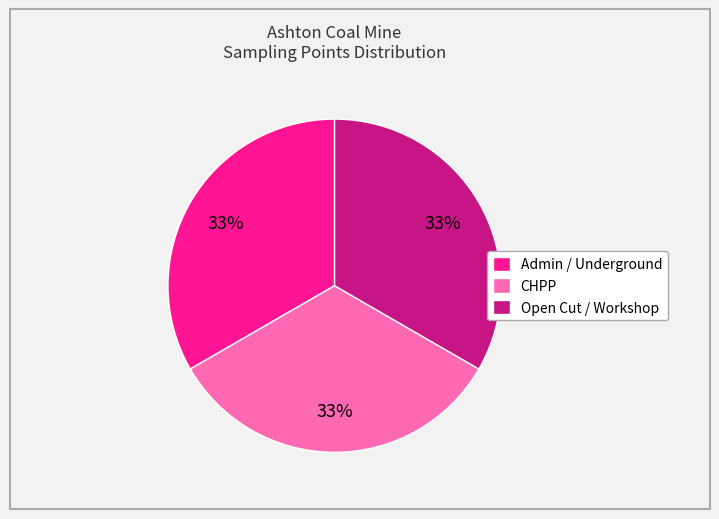

What is the ratio of the value at Admin / Underground to the value at CHPP?

1.0